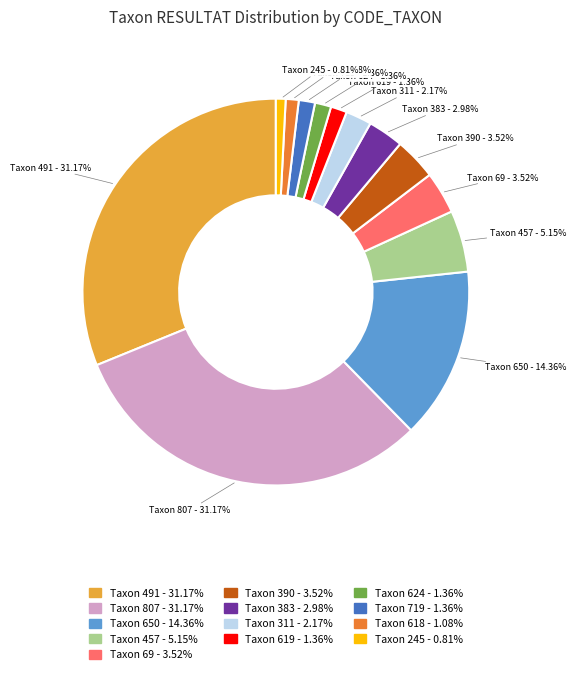

Between Taxon 457 - 5.15% and Taxon 618 - 1.08%, which is larger?

Taxon 457 - 5.15%